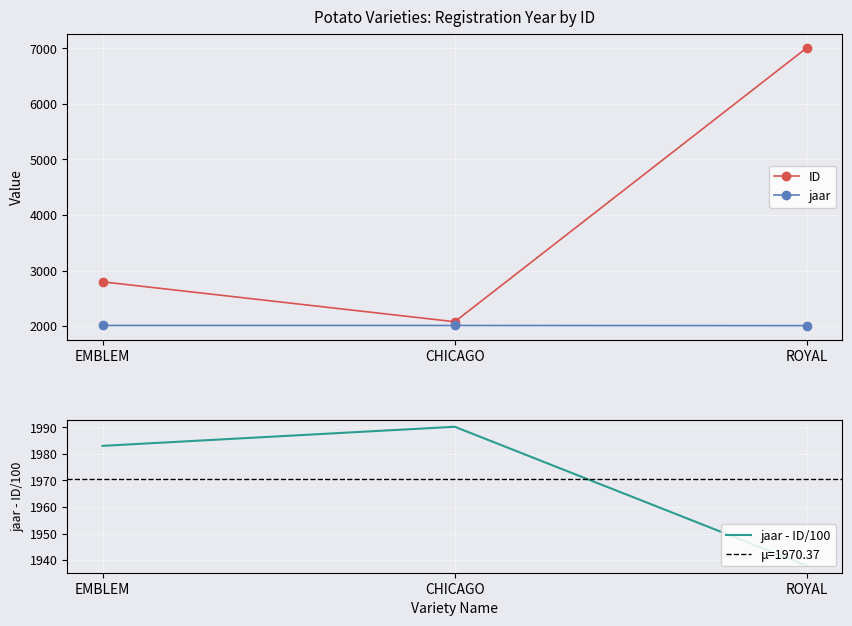

The jaar series shows 1088.8 at EMBLEM. True or false?

False